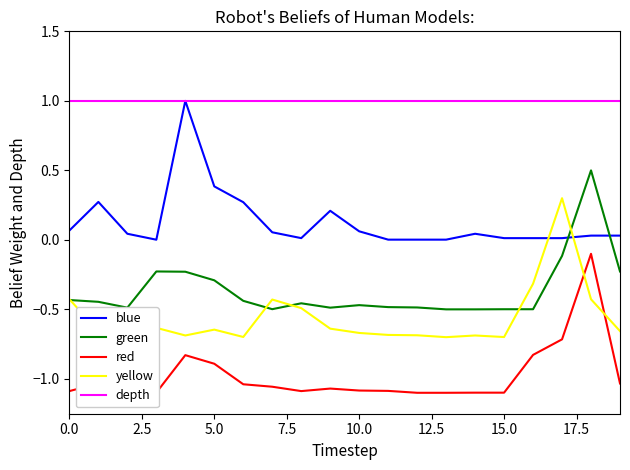

Which series has the largest total across all categories?

depth